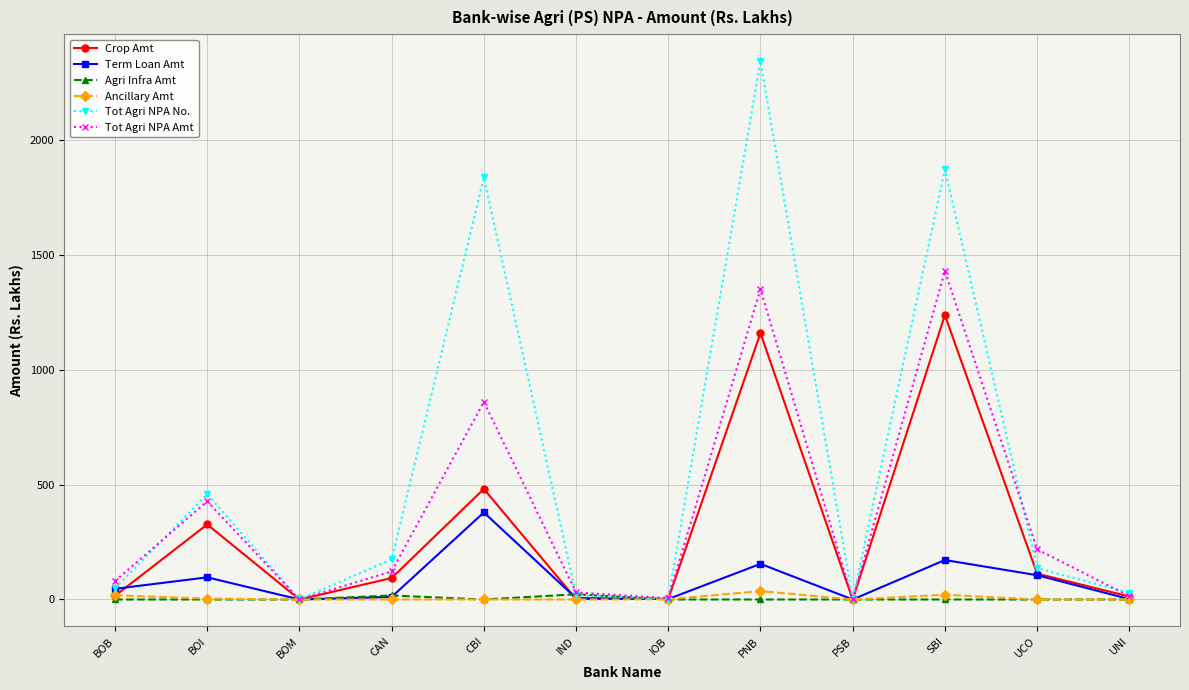

The Tot Agri NPA Amt series shows 80.8 at BOB. True or false?

True